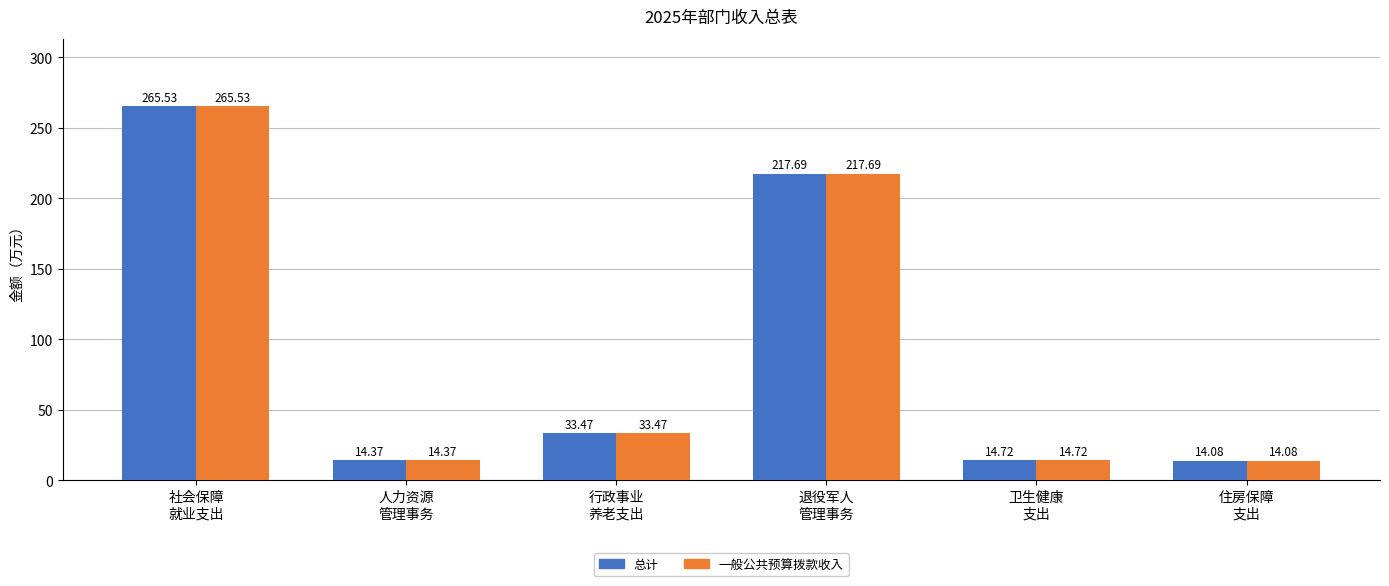

Which category has the lowest value in the 总计 series?

住房保障
支出